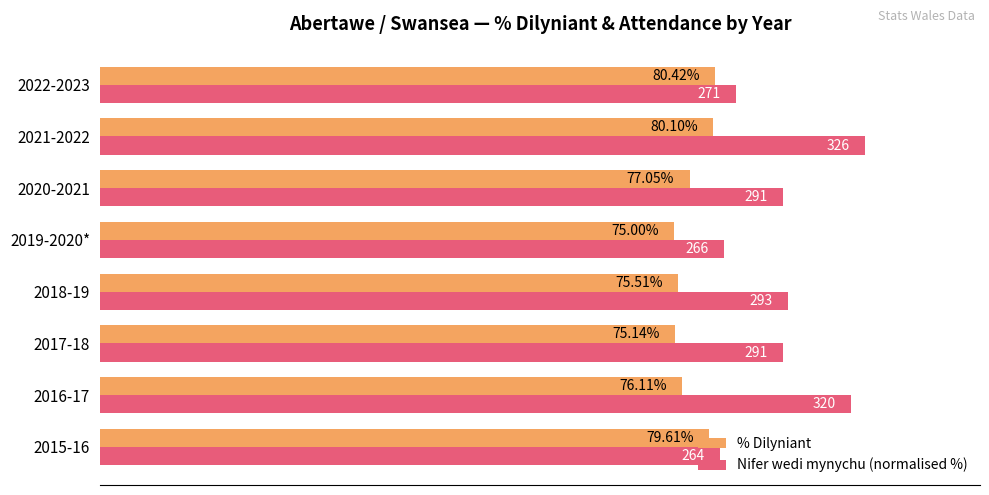

Which series has the widest spread of values?

Nifer wedi mynychu (normalised %)